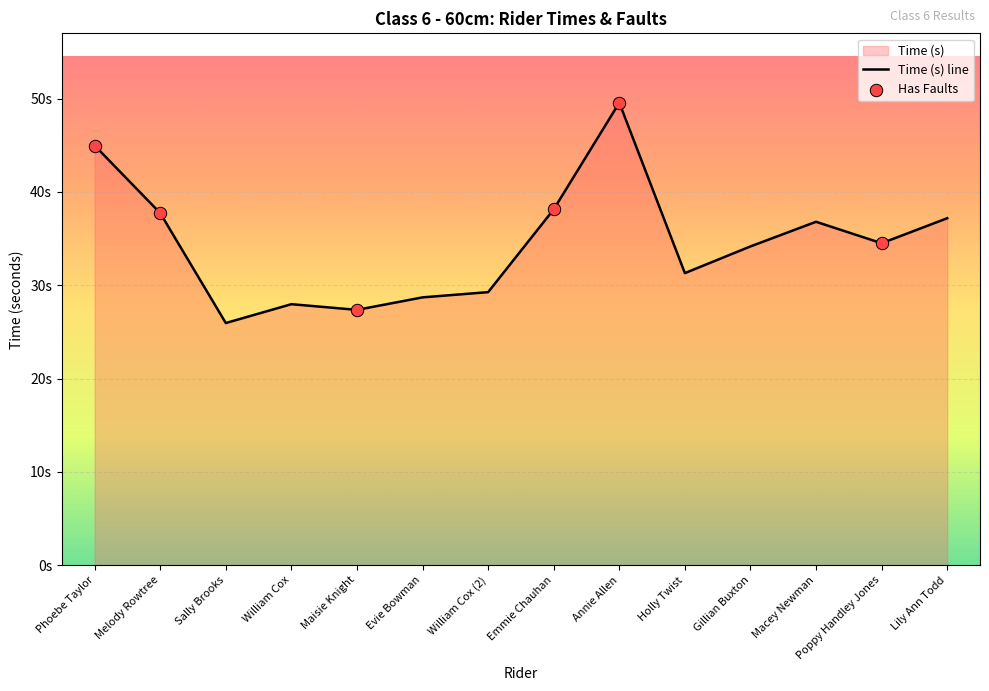

What is the ratio of the value at Lily Ann Todd to the value at Macey Newman?

1.0